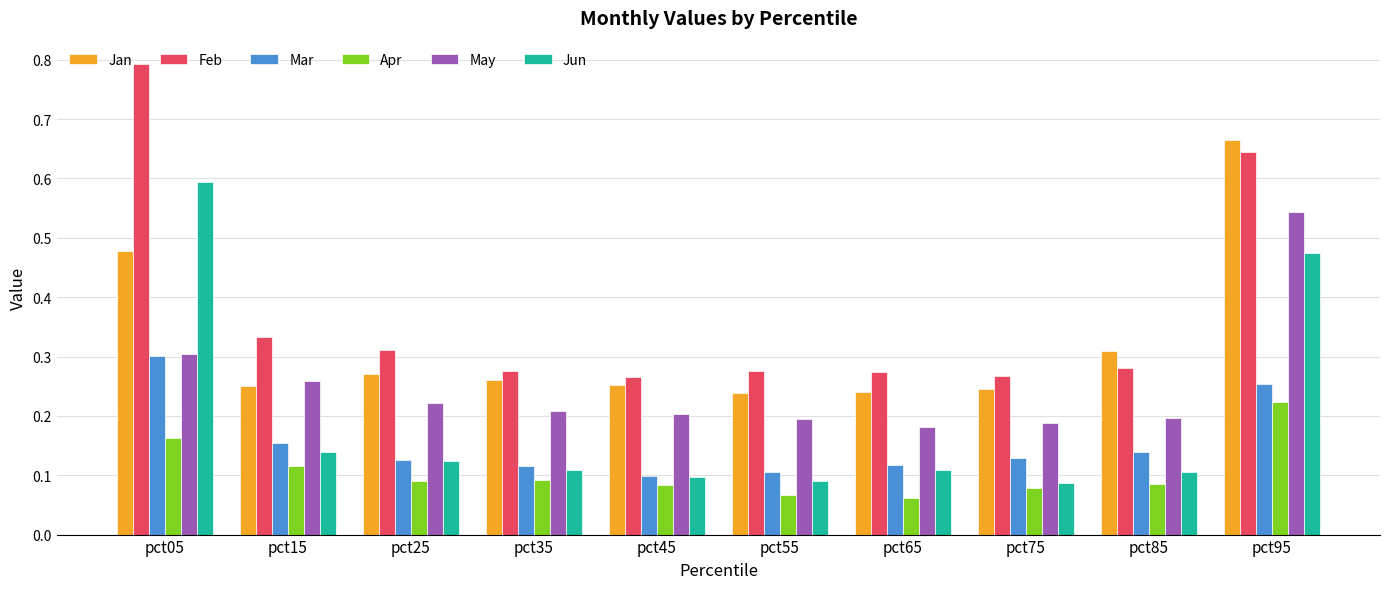

How many categories are shown in the chart?

10